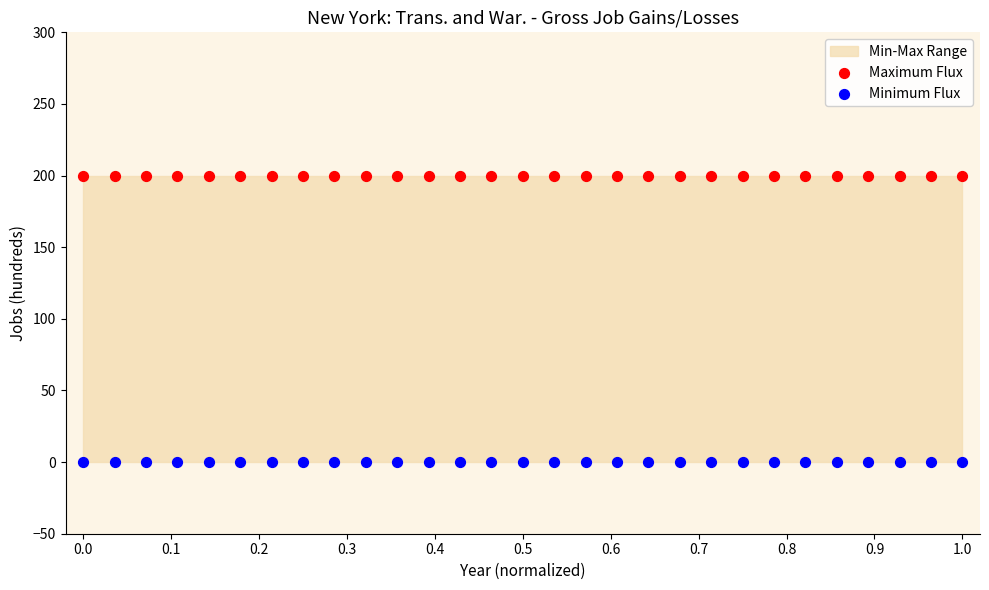

Which series reaches the minimum Y coordinate?

Minimum Flux